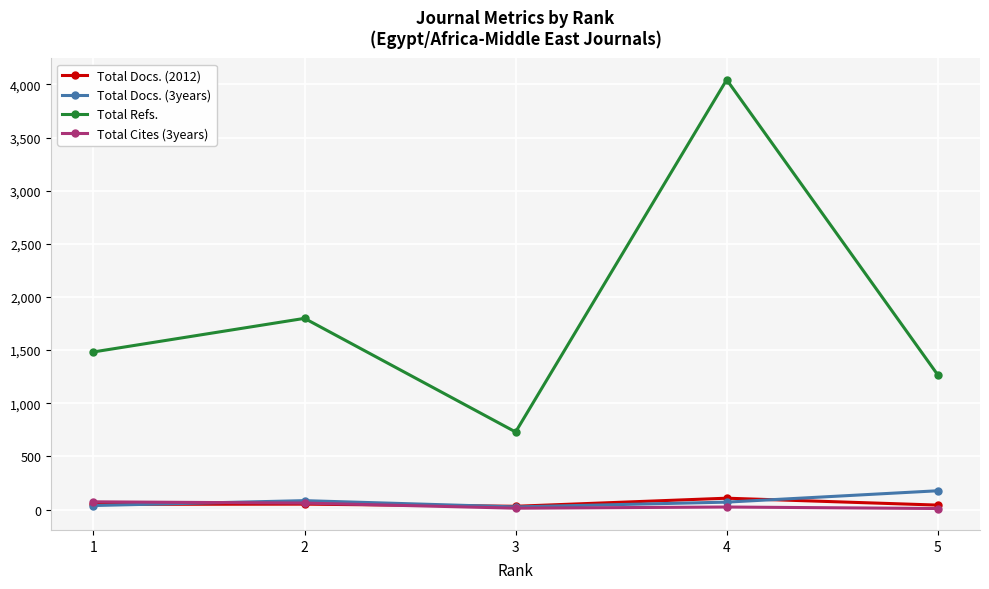

The value of Total Docs. (2012) at 4 is 107. True or false?

True